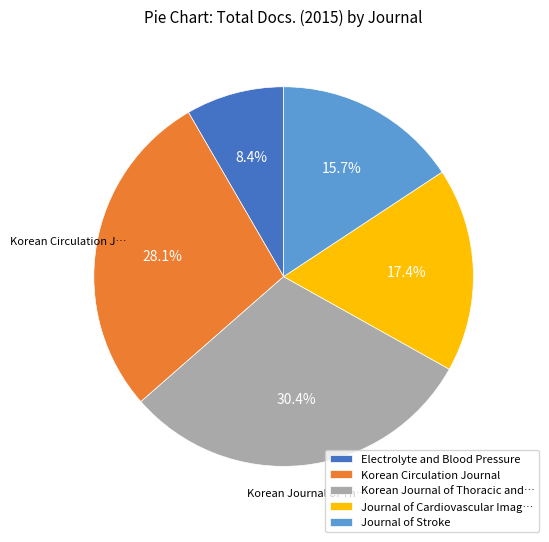

Is there a majority slice in this chart?

No